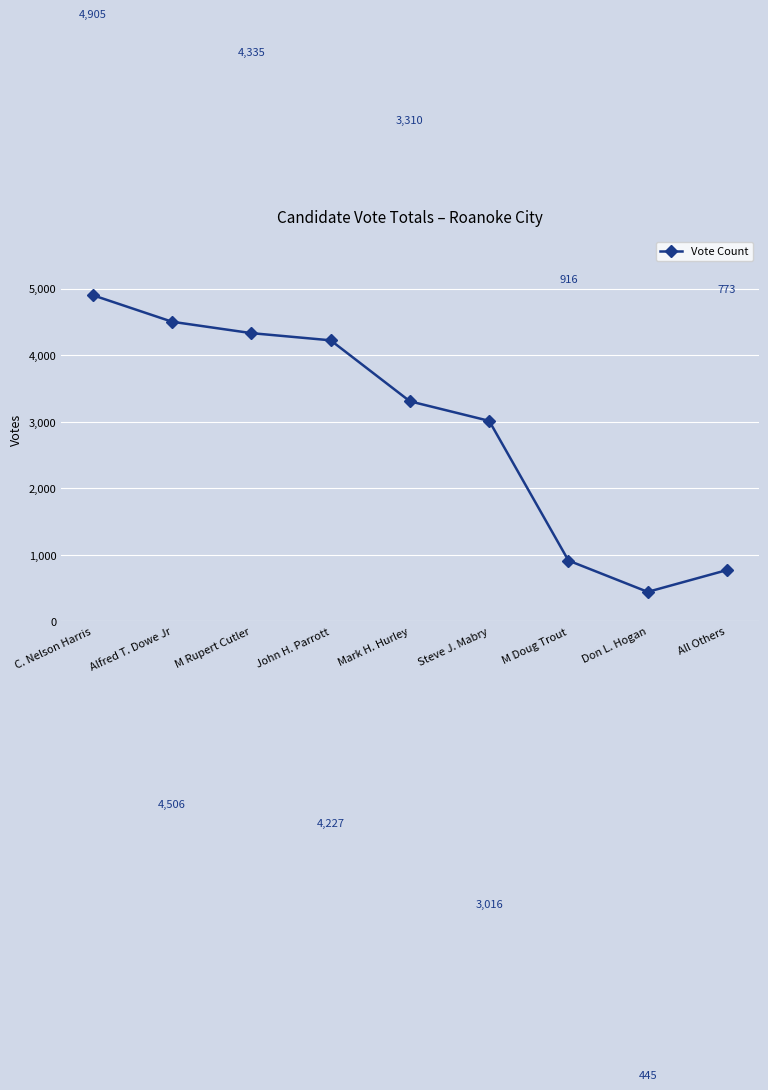

What is the sum of the values at C. Nelson Harris and John H. Parrott?

9132